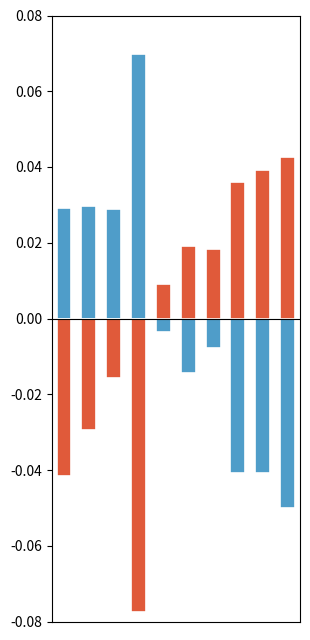

What are all the series names shown in the legend?

SDS_P1, SDS_P2